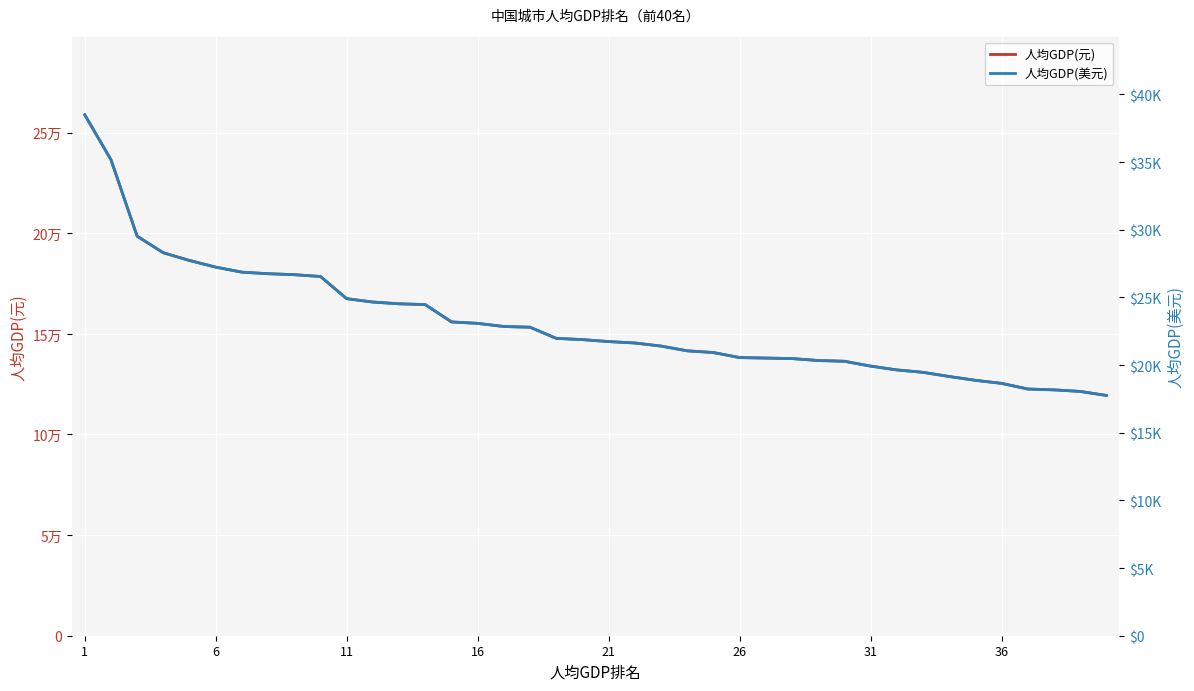

How many values in the 人均GDP(元) series are below 147156?

20